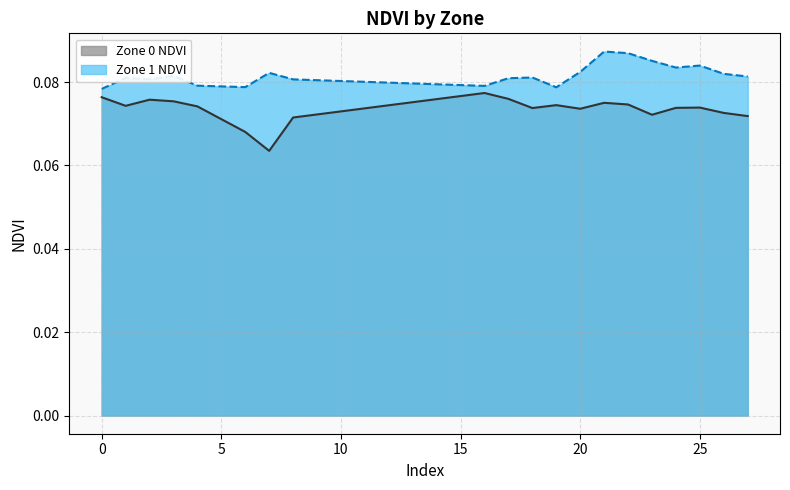

Which category has the lowest value across all series?

7